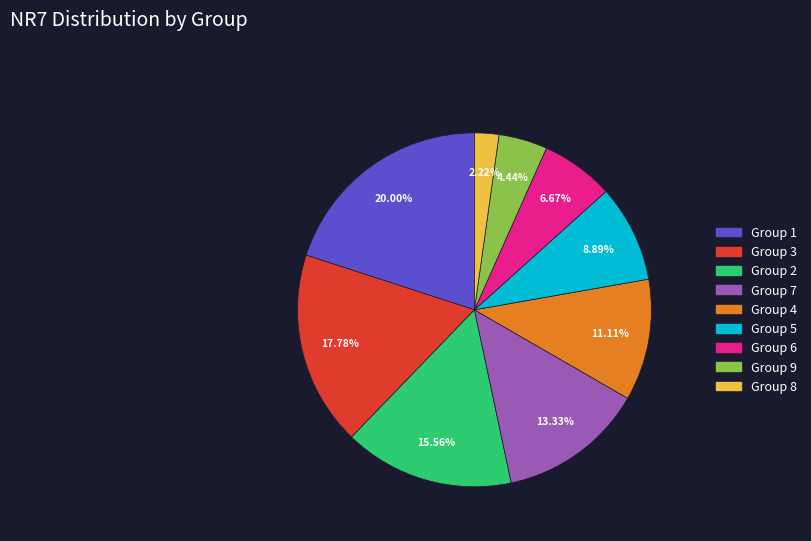

How many segments does this pie chart have?

9